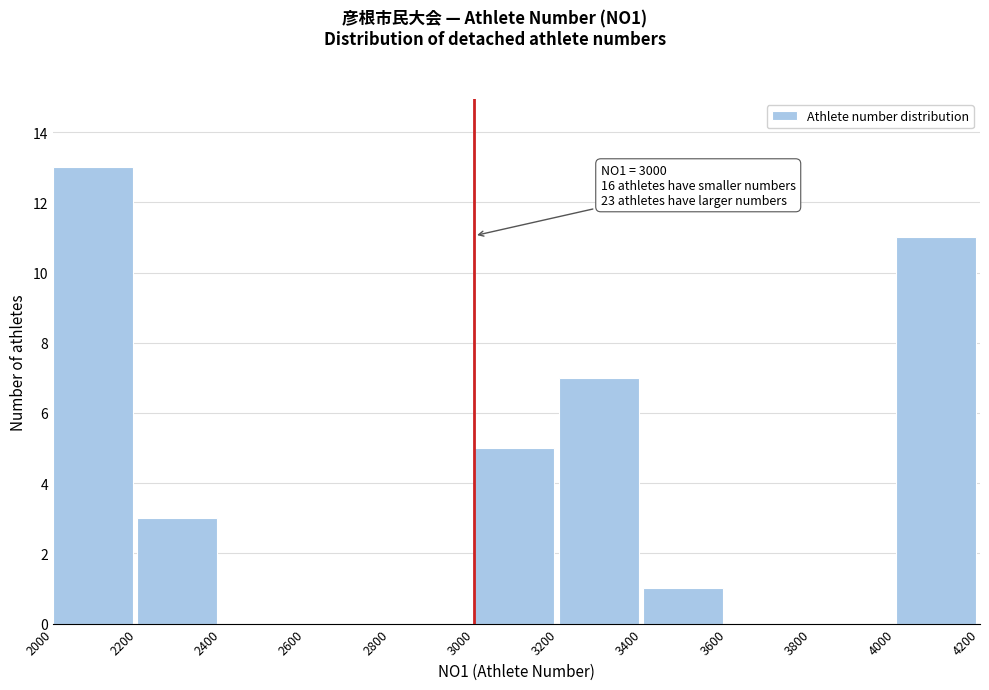

Over which range of the x-axis is the bar tallest?

2000 to 2200